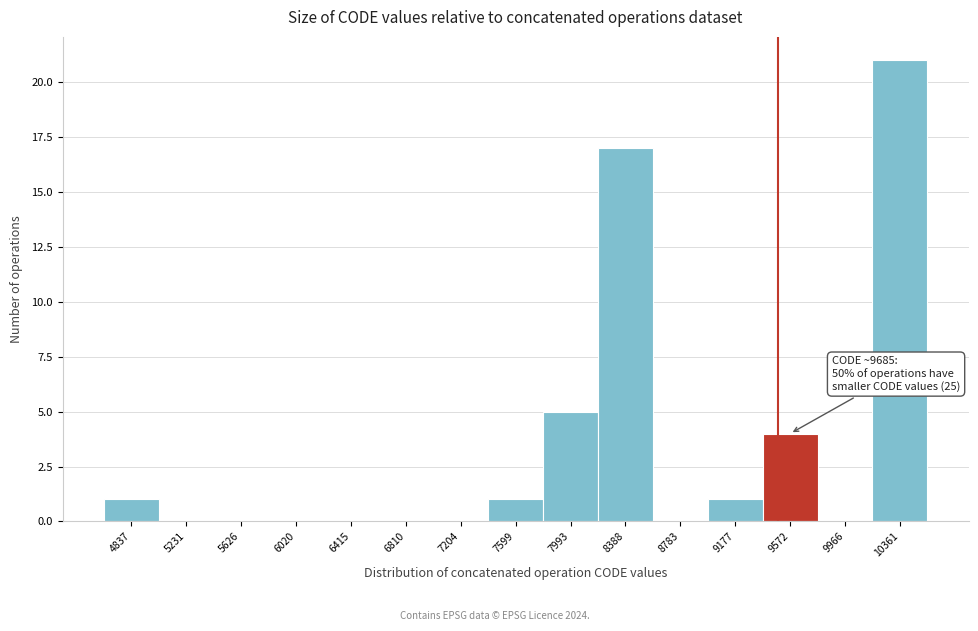

Reading right to left, what are all the values shown in this chart?

10361=21	9966=0	9572=4	9177=1	8783=0	8388=17	7993=5	7599=1	7204=0	6810=0	6415=0	6020=0	5626=0	5231=0	4837=1